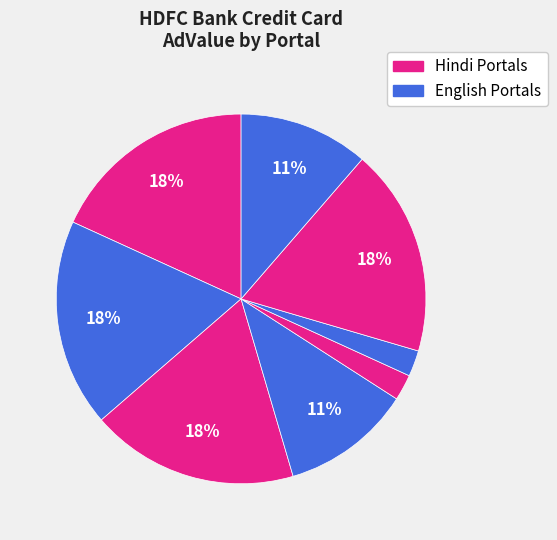

How many slices are in this pie chart?

8